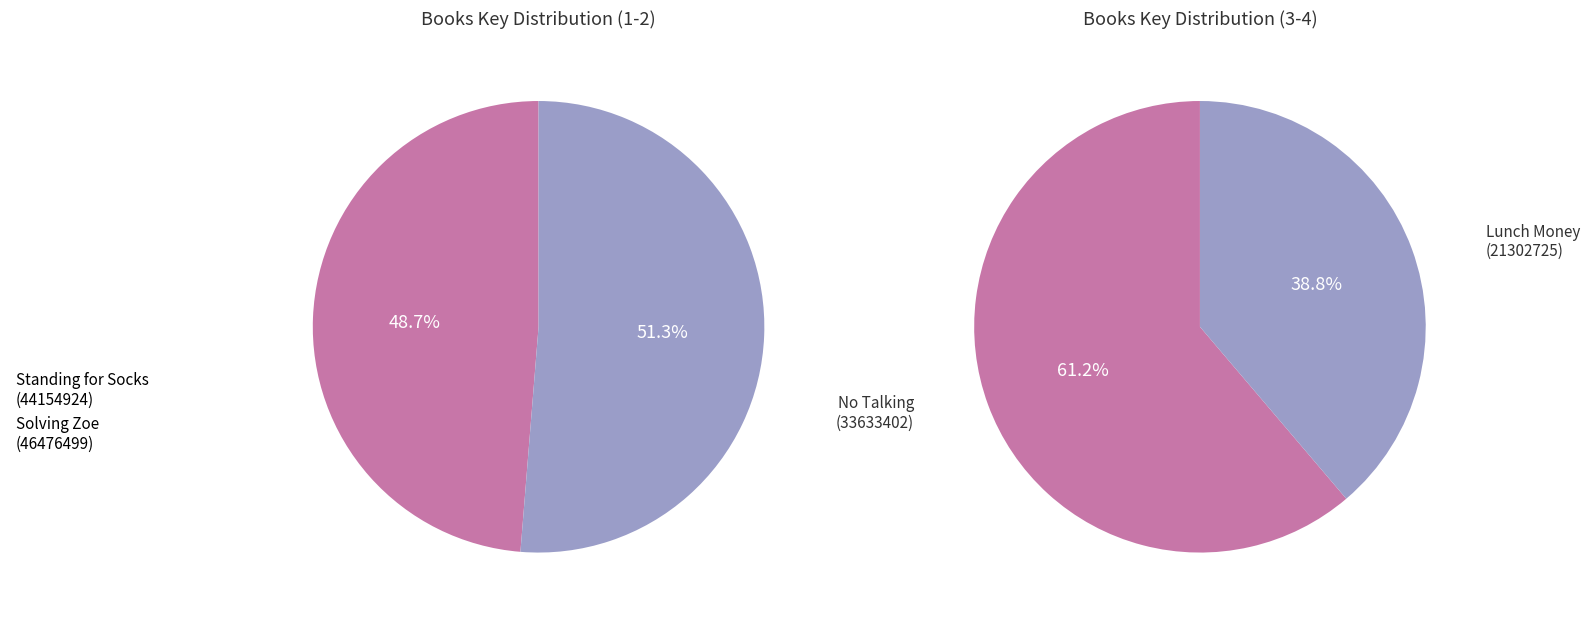

Rank the categories by value from highest to lowest.

Solving Zoe, Standing for Socks, No Talking, Lunch Money